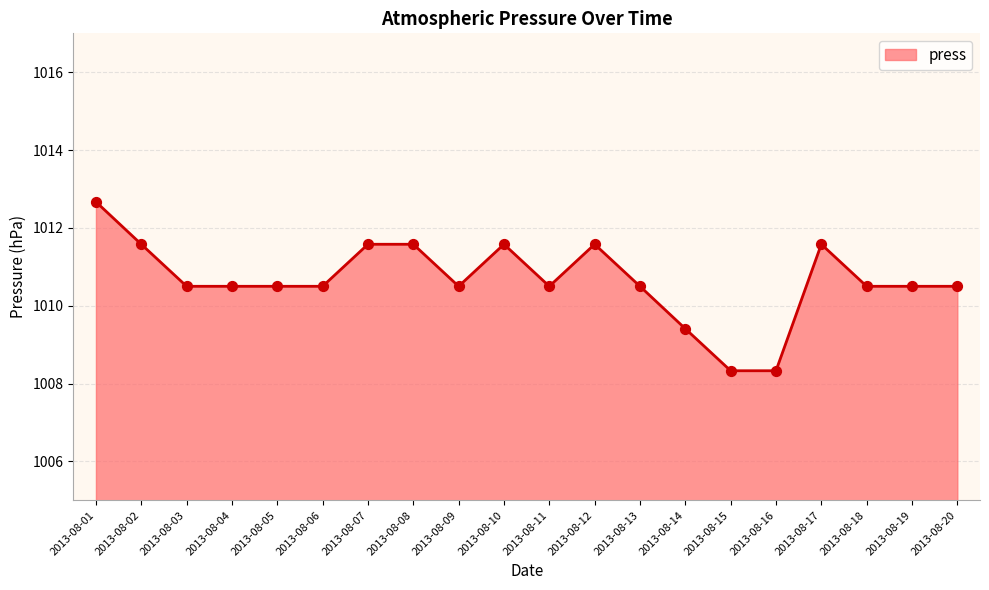

What is the ratio of the value at 2013-08-17 to the value at 2013-08-08?

1.0